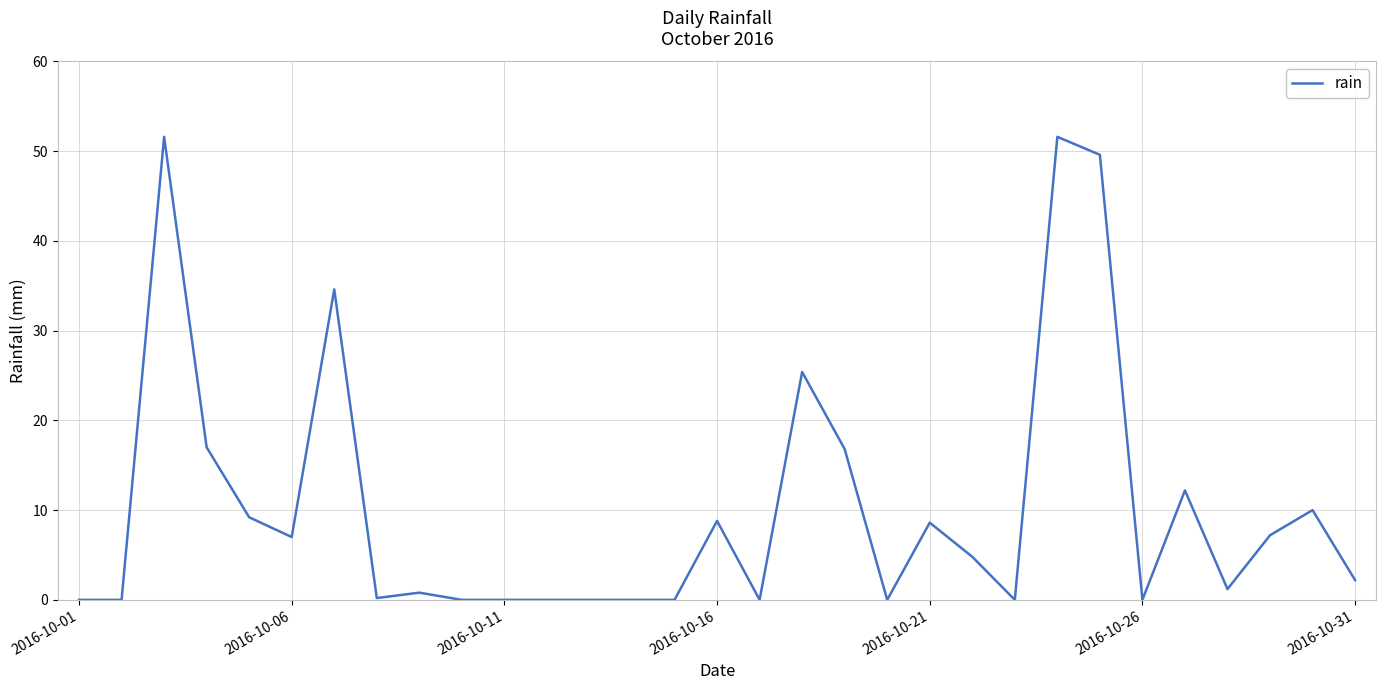

What is the difference between the maximum and minimum values?

51.6